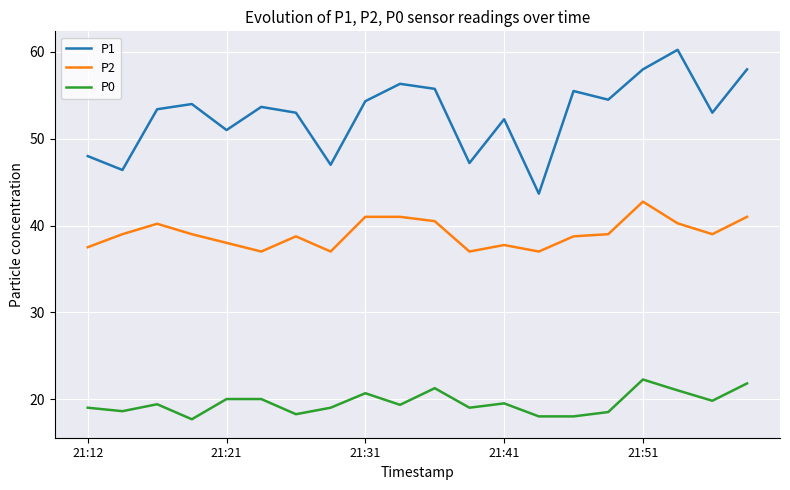

Which series has the largest total across all categories?

P1